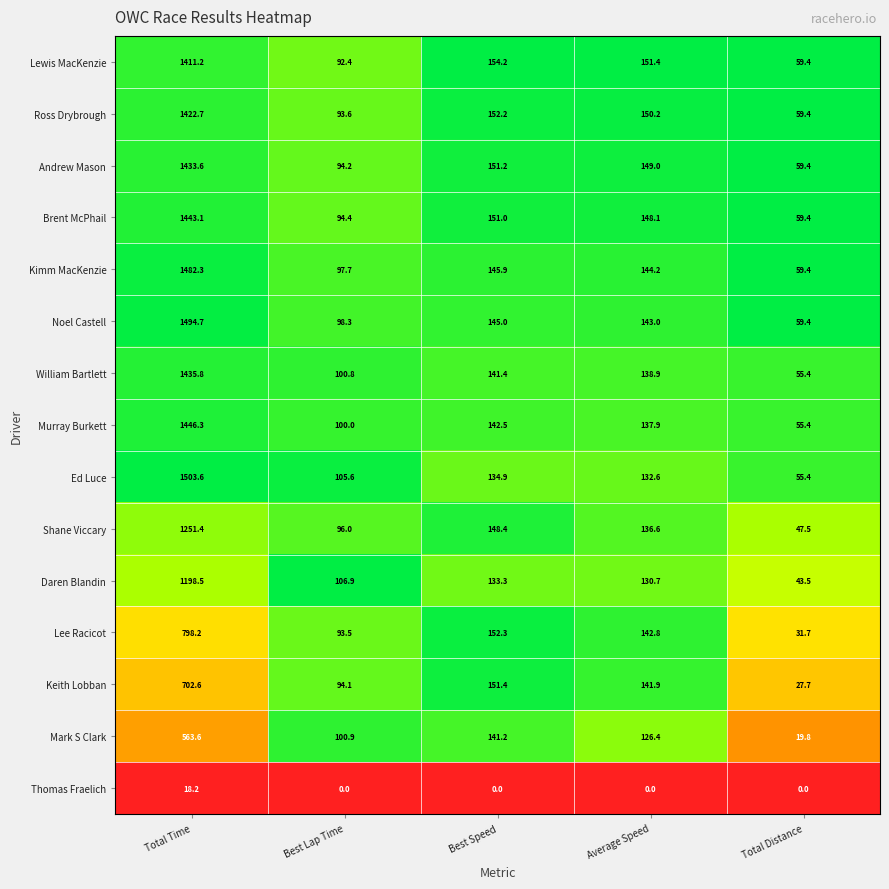

Which category has the lowest value in the Brent McPhail series?

Total Distance